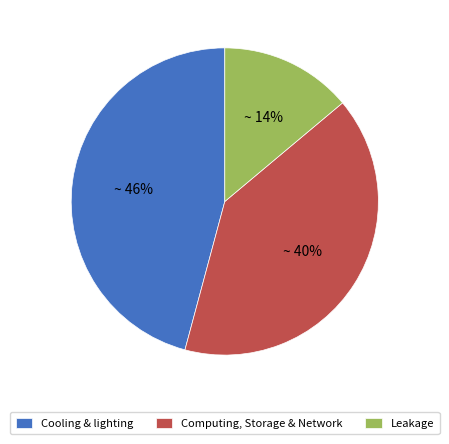

To the nearest percent, what is the difference between the largest and smallest slice percentages?

32%